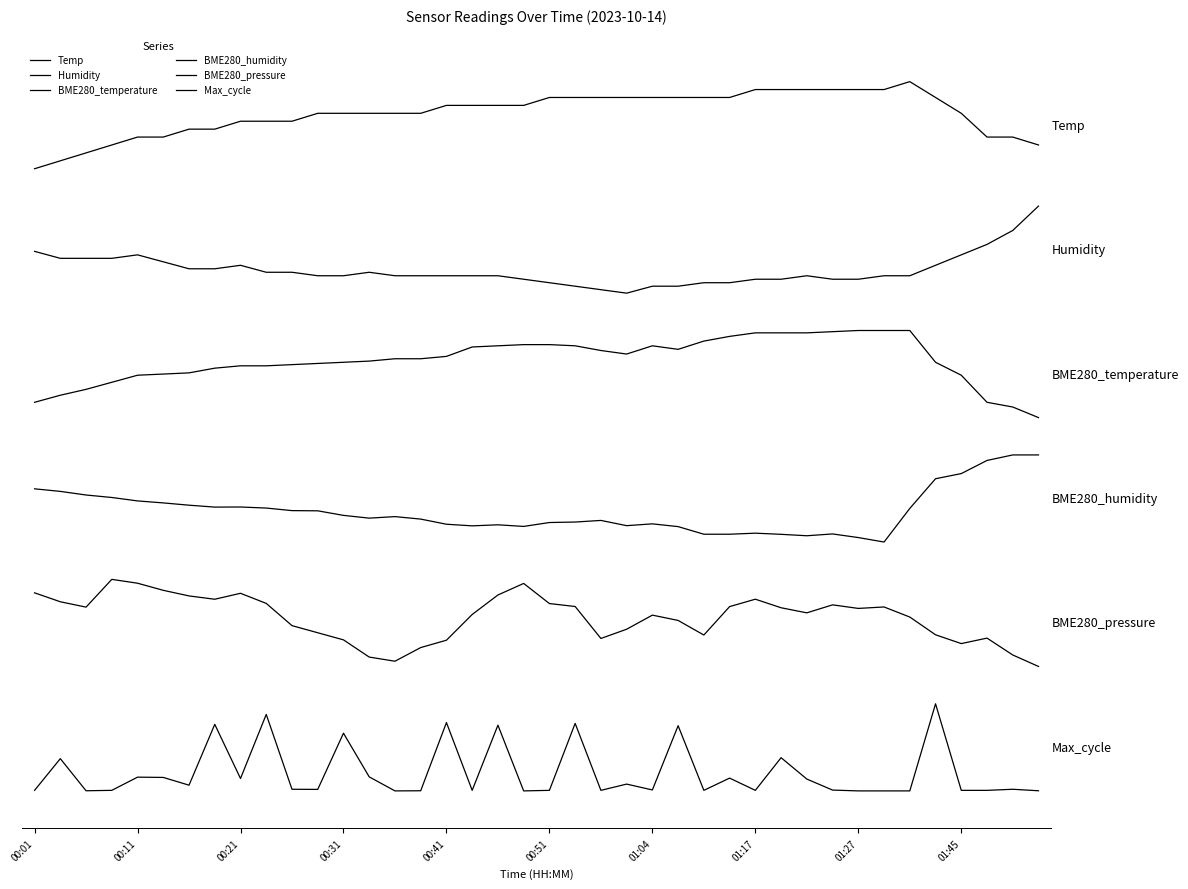

Is this an area chart (filled region under the line)?

No